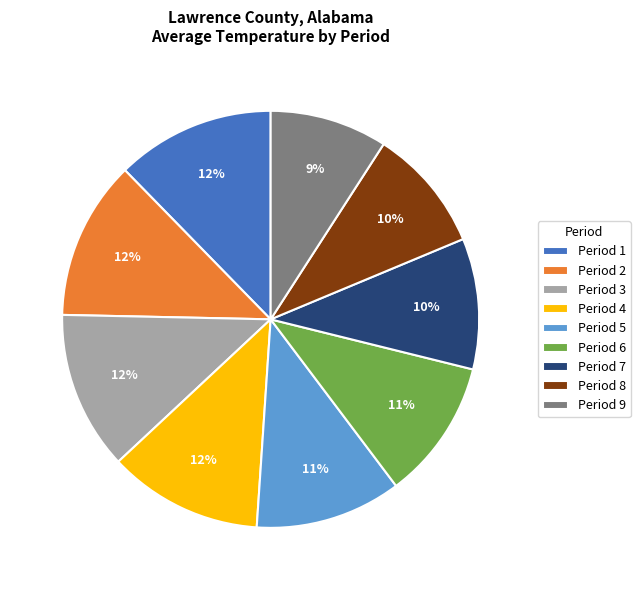

Do Period 6 and Period 4 together represent more than half of the pie?

No